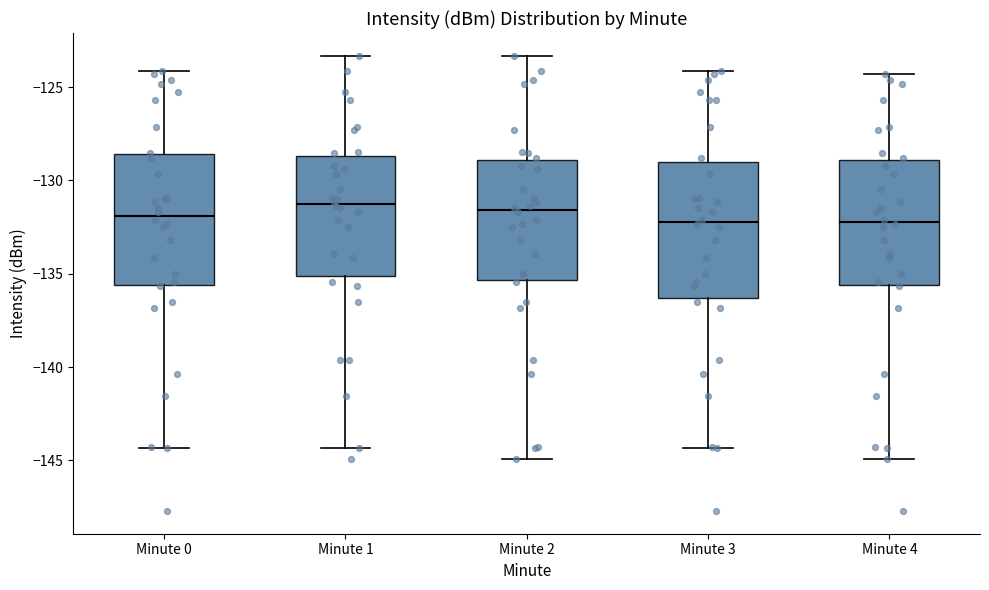

Reading left to right, transcribe this box plot: for each box, give where its median line is, the range the box spans, and where its two whiskers end, as read against the y-axis. The values are not printed on the chart, so give them approximately, as read against the axis.

Minute 0: median -132.0, box -135.5 to -128.5, whiskers -144.5 to -124.0
Minute 1: median -131.5, box -135.0 to -128.5, whiskers -144.5 to -123.5
Minute 2: median -131.5, box -135.5 to -129.0, whiskers -145.0 to -123.5
Minute 3: median -132.0, box -136.5 to -129.0, whiskers -144.5 to -124.0
Minute 4: median -132.0, box -135.5 to -129.0, whiskers -145.0 to -124.5